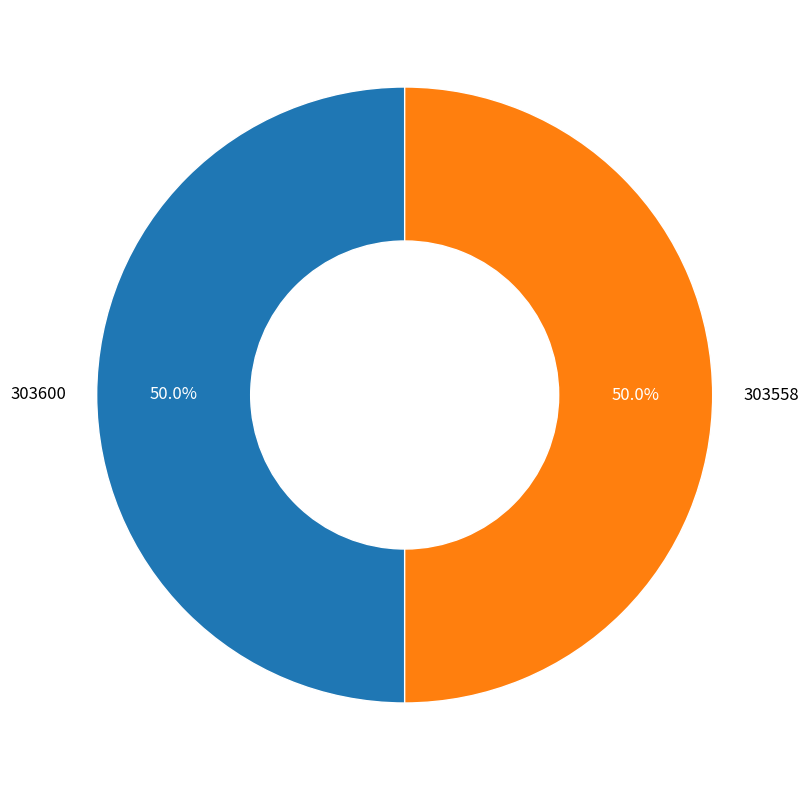

To the nearest percent, what portion does 303558 represent?

50%